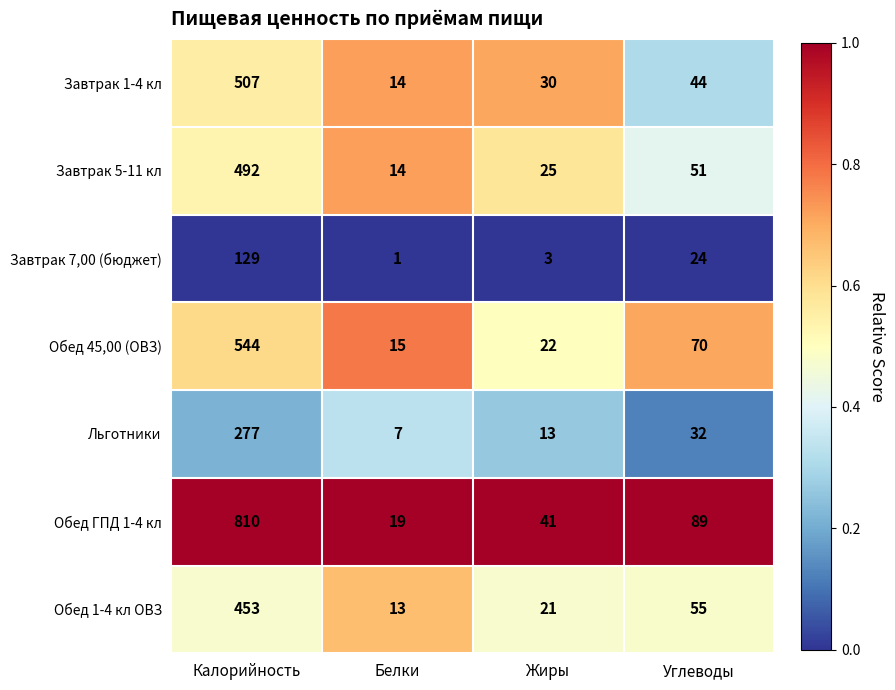

How many data points does each series have?

4